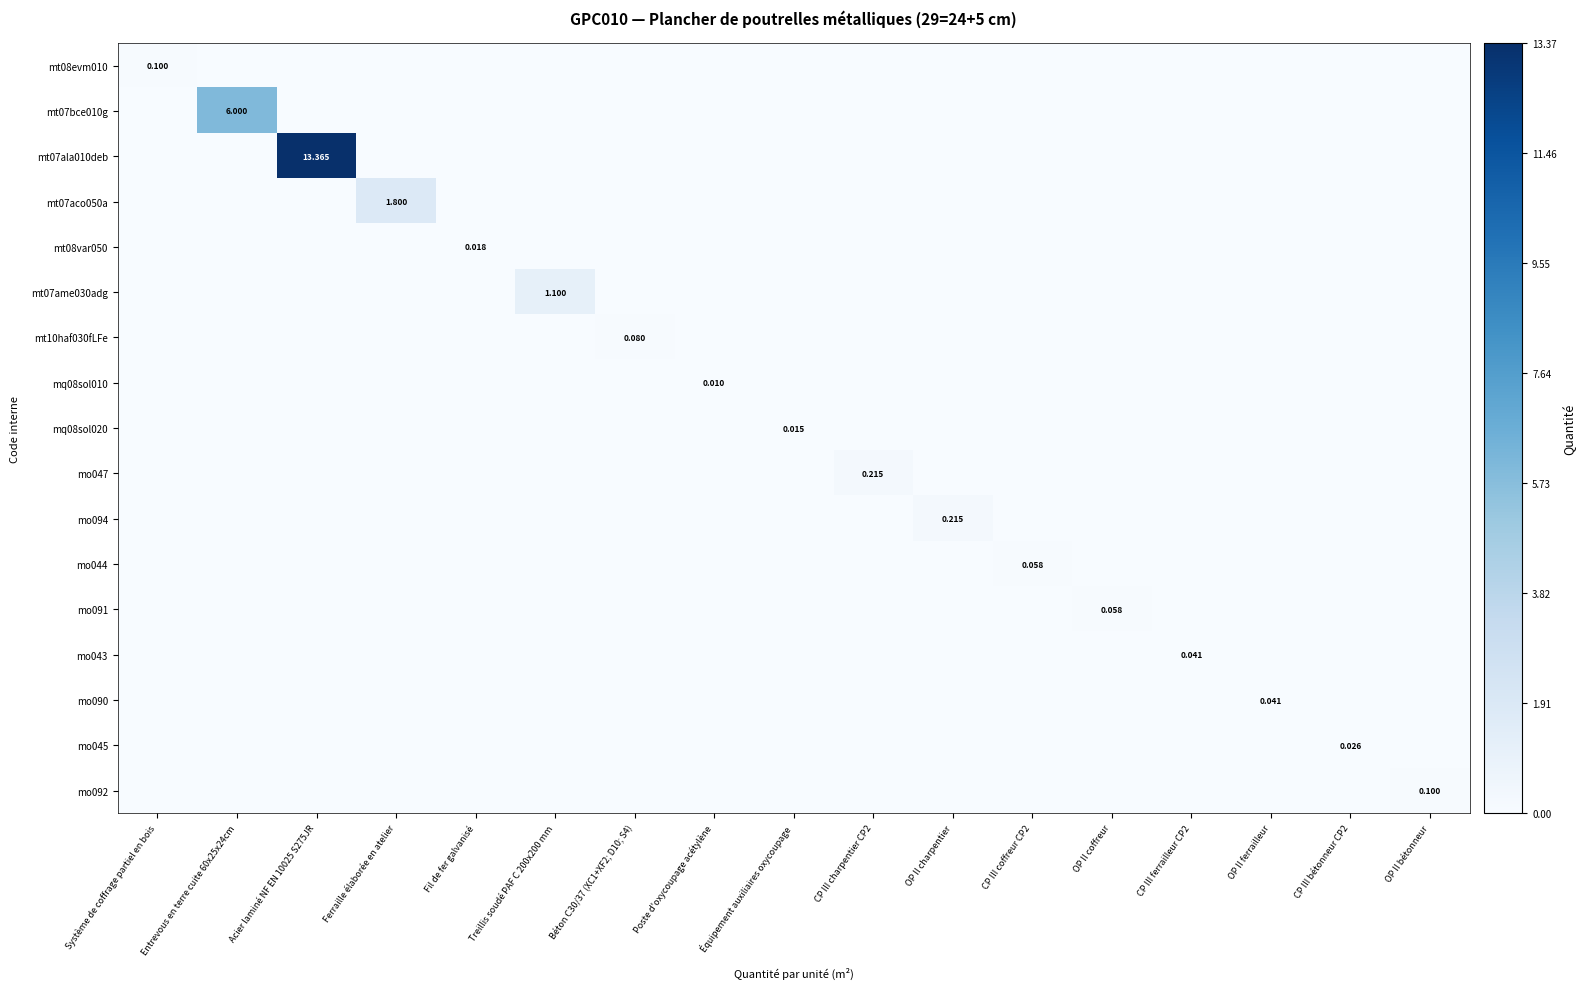

At which label does mo044 reach its minimum?

Système de coffrage partiel en bois